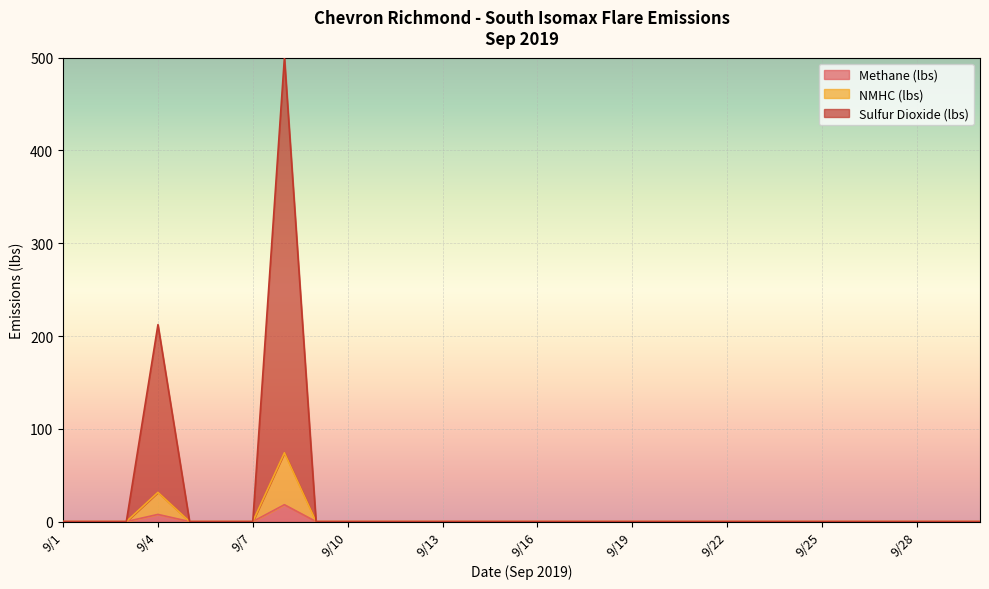

How many distinct data groups are displayed?

3